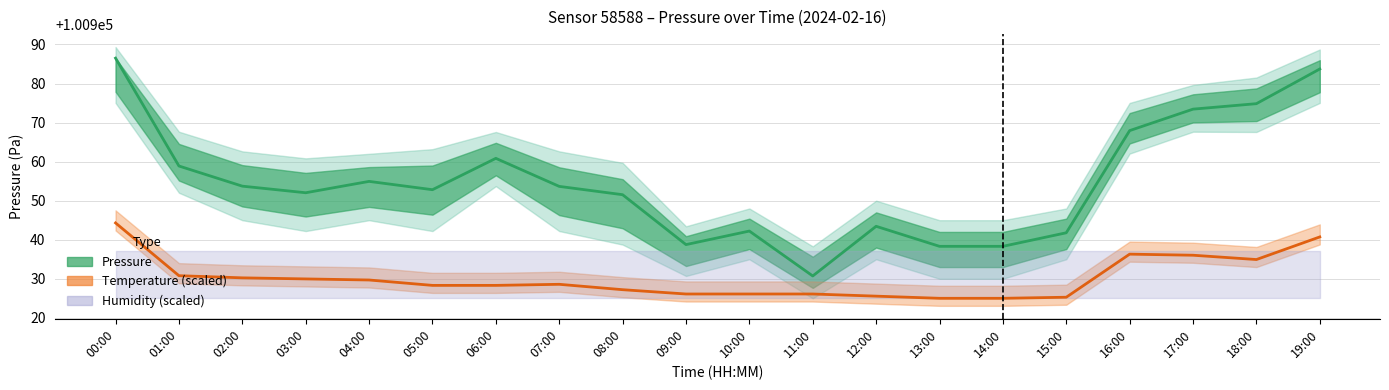

True or false: the data shows 100930.0 at 03:00.

True